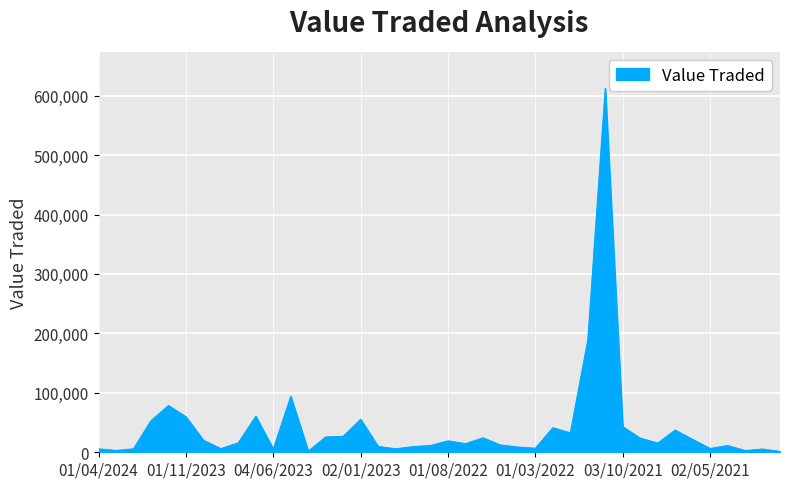

What is the greatest value displayed?

612459